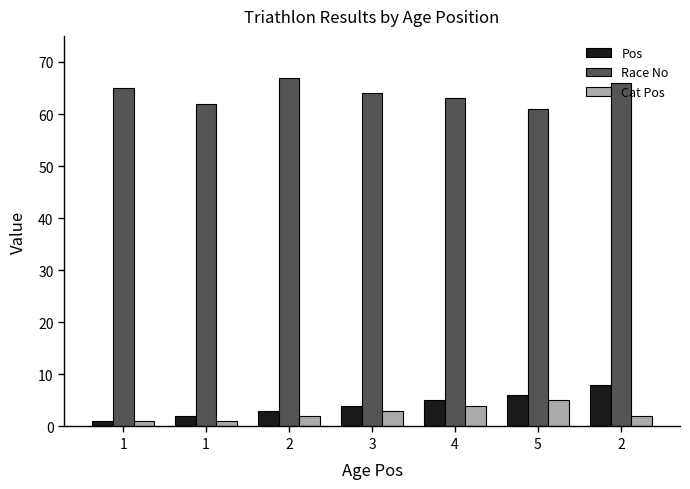

What is the average value of the Cat Pos series?

3